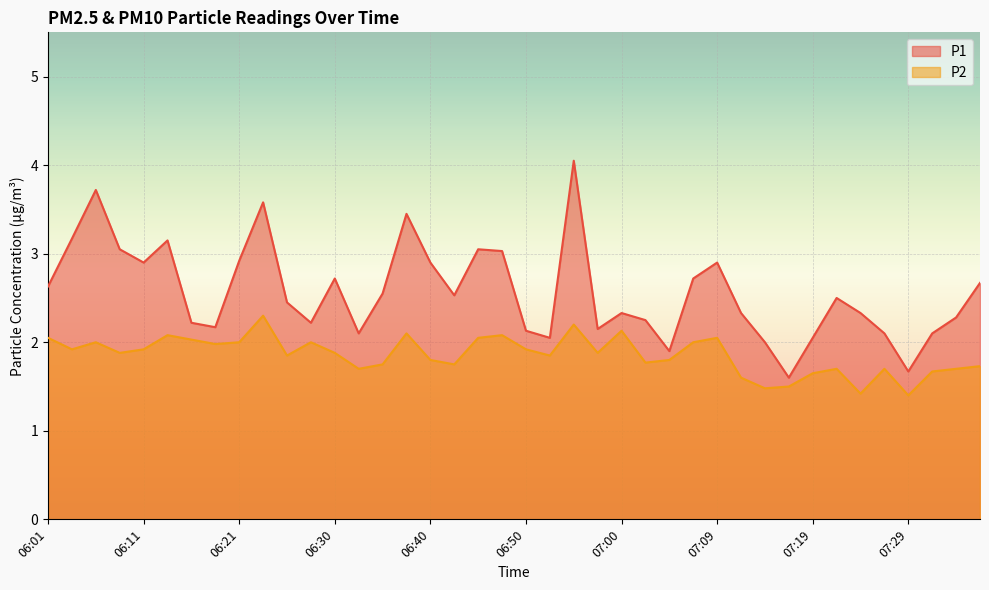

At which label does P1 first exceed 2?

06:01